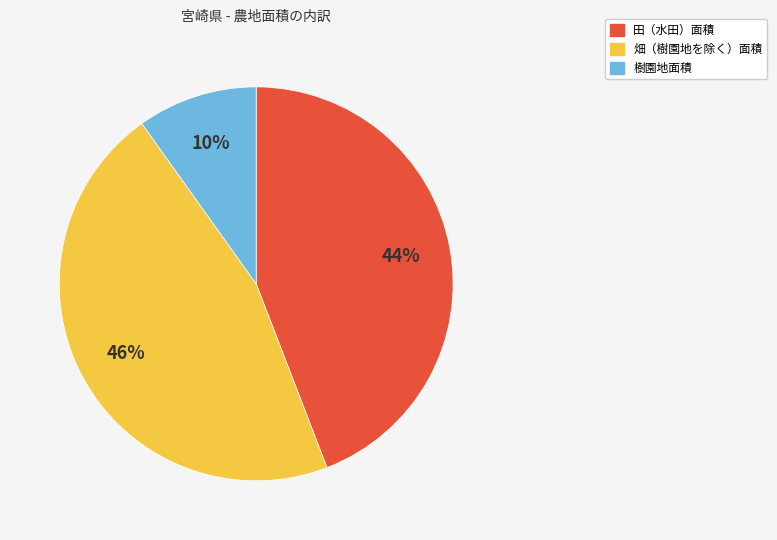

Does any single category account for the majority?

No